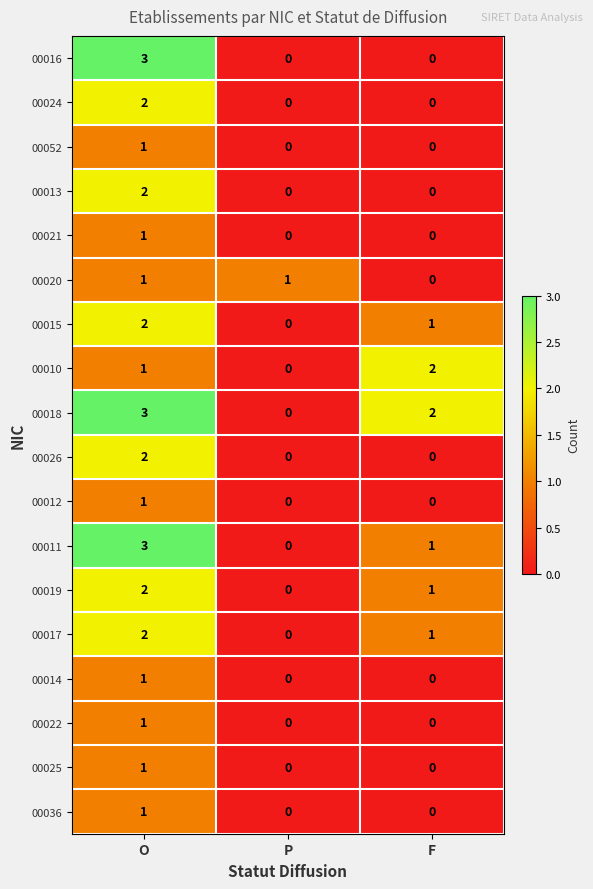

List the labels in order of 00019 value, smallest first.

P, F, O